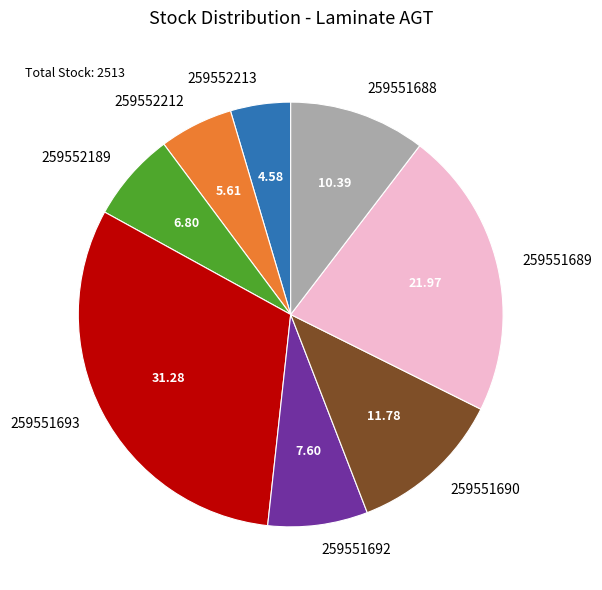

What is the ratio of the value at 259551692 to the value at 259551689?

0.3